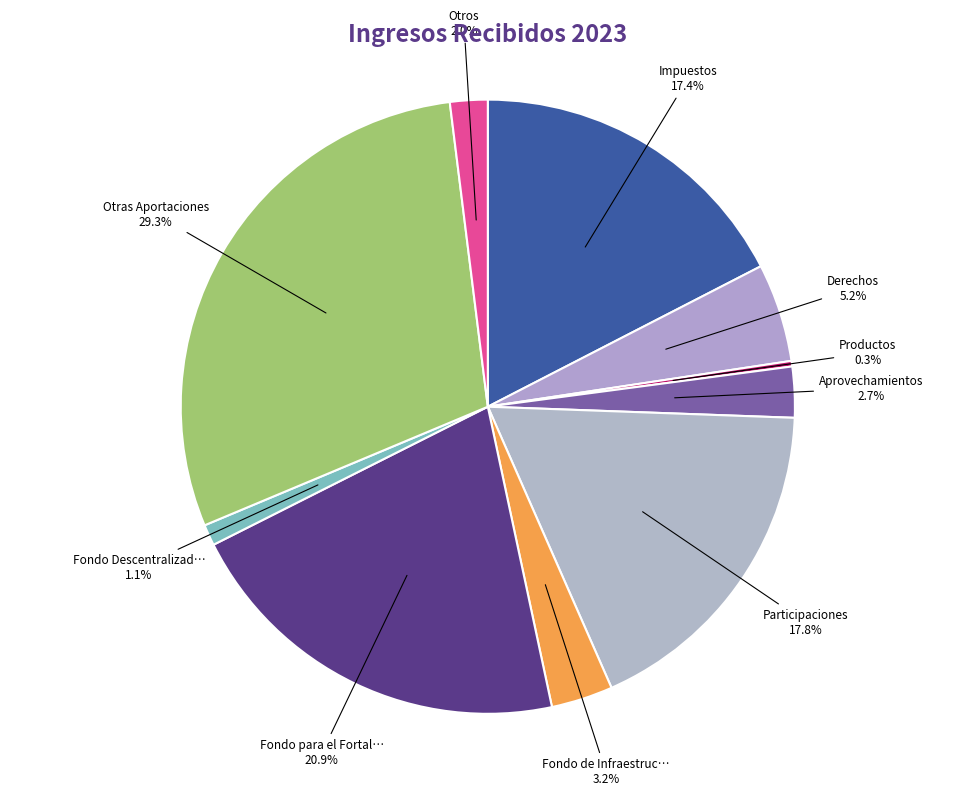

Does any single category account for the majority?

No